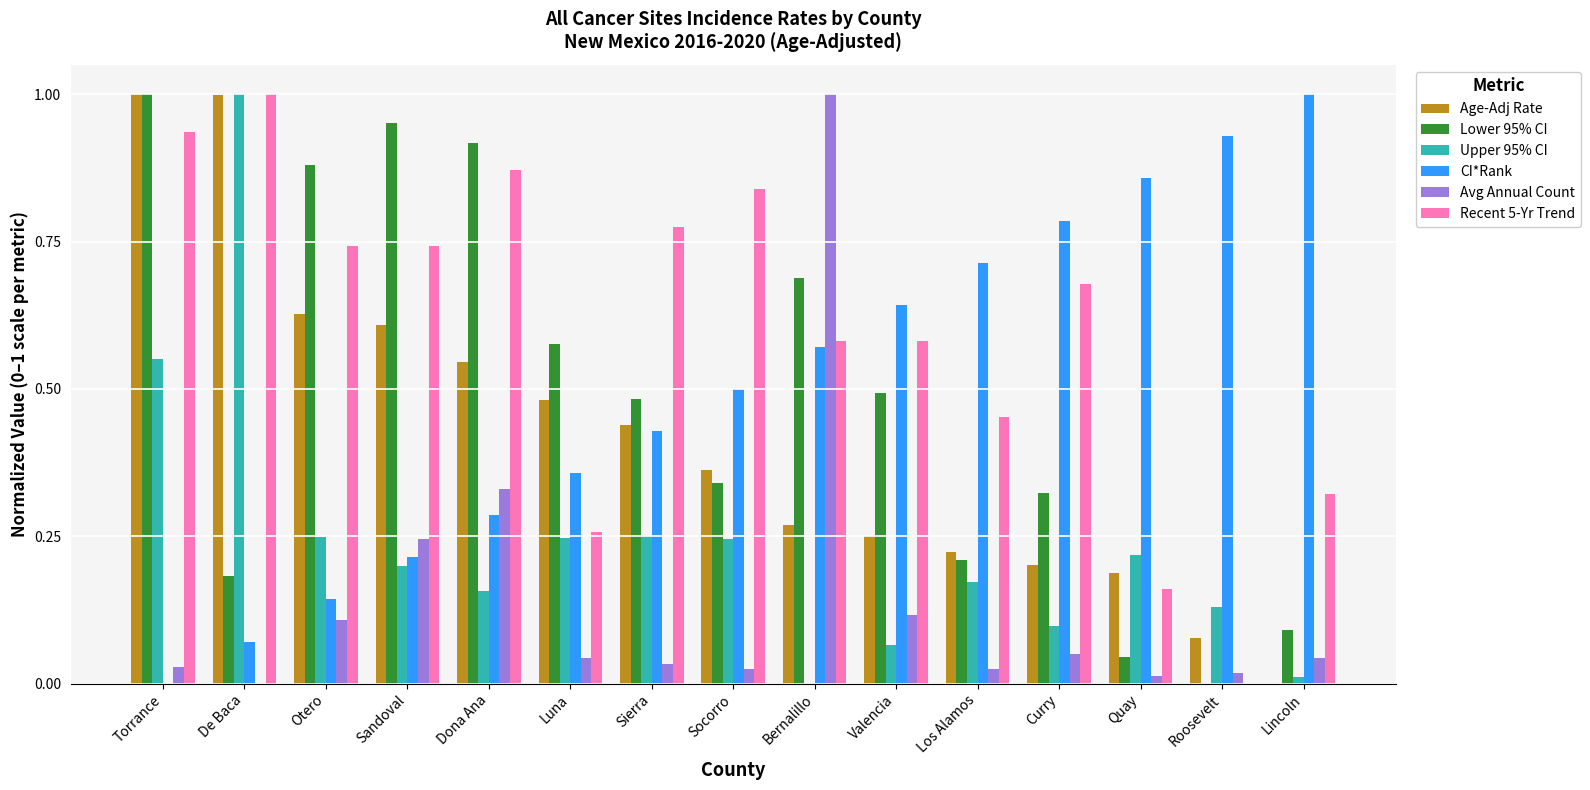

Which category has the highest value in the Upper 95% CI series?

De Baca